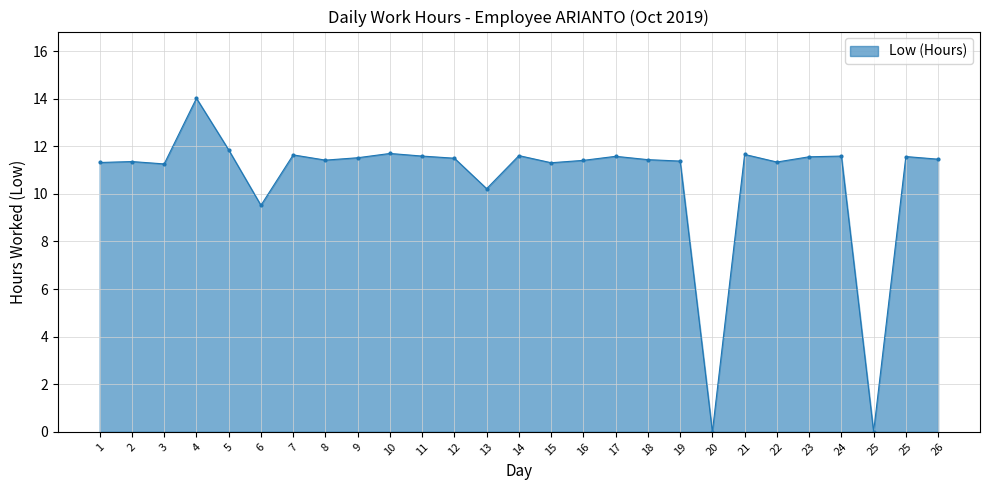

How many lines are shown in the chart?

1